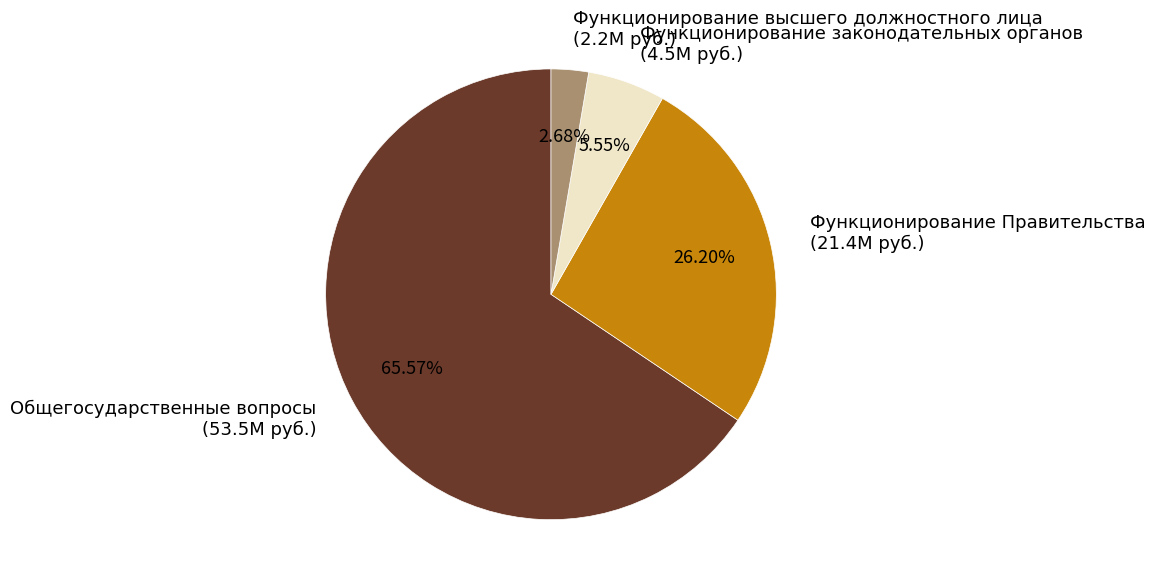

How many segments does this pie chart have?

4